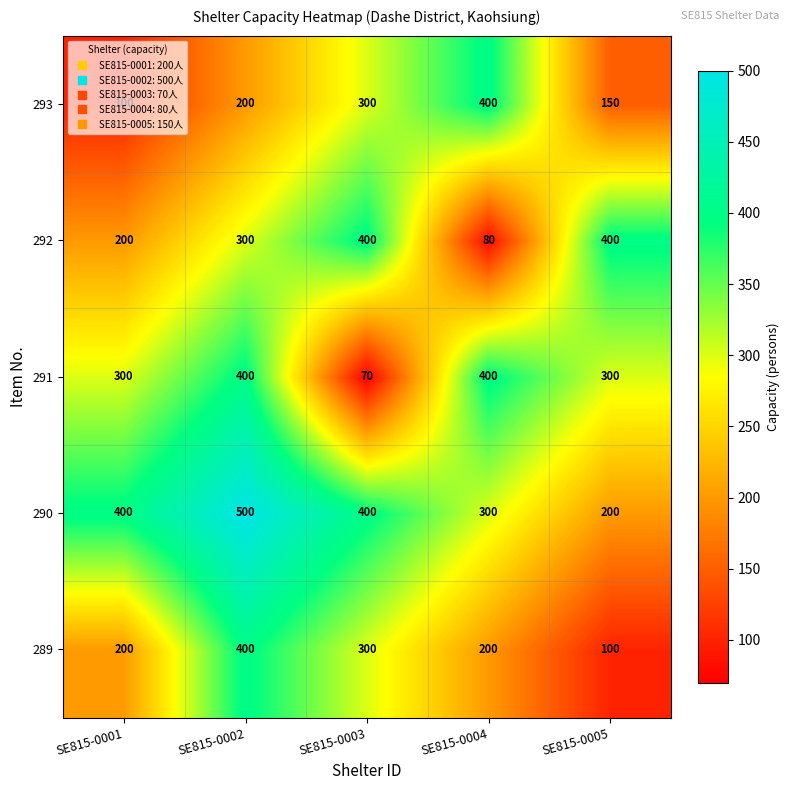

Which label corresponds to the largest value in the chart?

SE815-0002